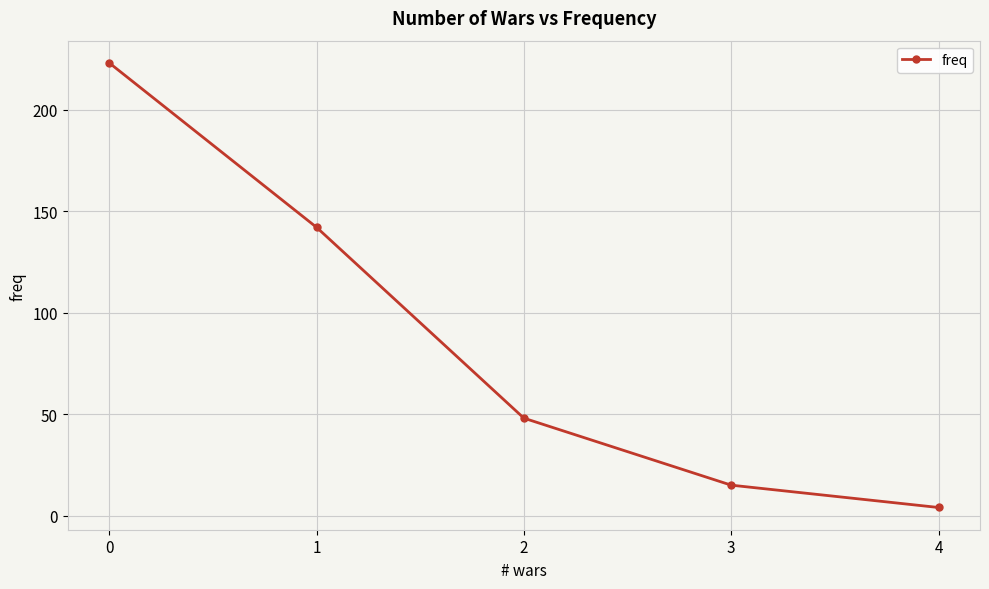

What is the sum of all values?

432